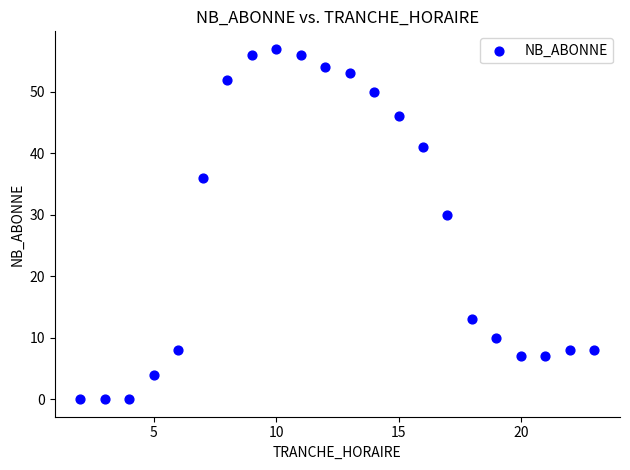

What Y value in the scatter plot is closest to 28?

30